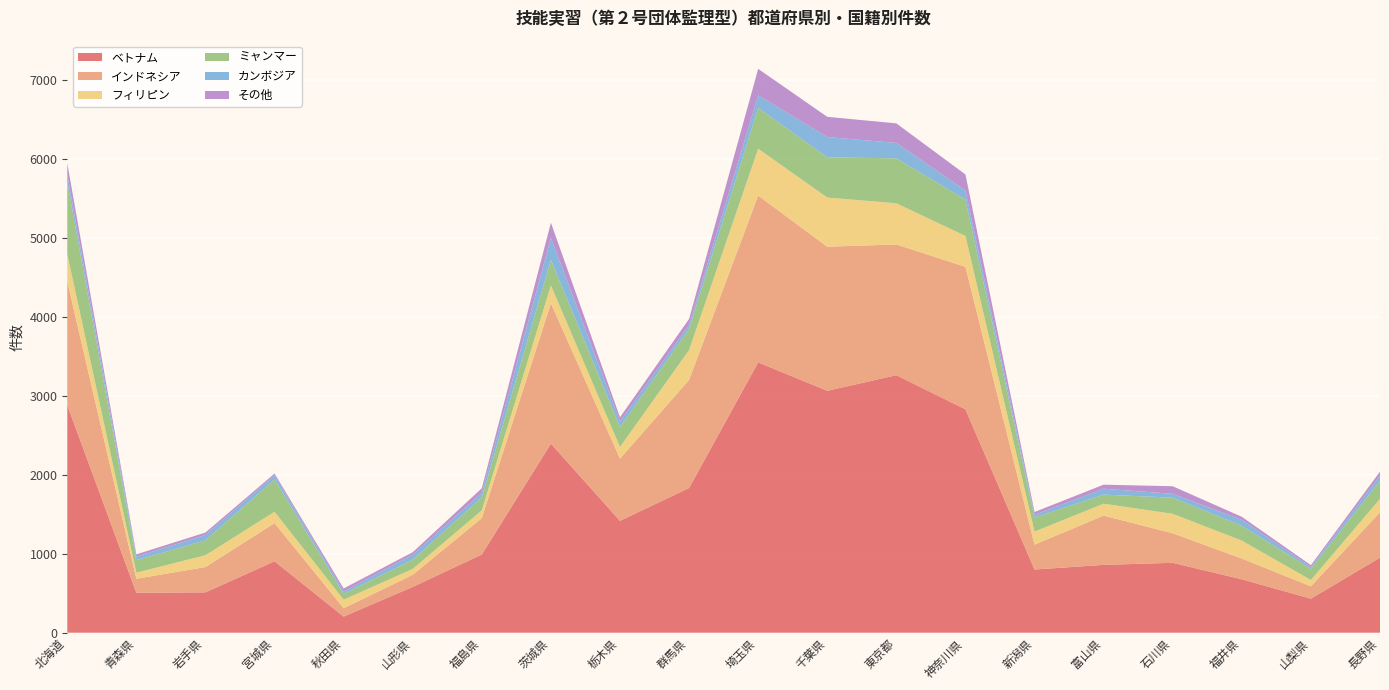

Reading right to left, extract all data points from this chart.

ベトナム: 950	431	676	885	859	800	2827	3260	3062	3422	1832	1416	2394	990	580	204	904	511	505	2882
インドネシア: 575	156	263	374	623	315	1804	1654	1824	2111	1368	788	1776	461	153	106	483	320	178	1564
フィリピン: 170	80	227	246	151	165	391	522	622	594	378	147	226	99	75	108	144	150	77	347
ミャンマー: 228	143	187	204	115	178	459	569	509	517	267	254	322	164	116	75	410	188	158	907
カンボジア: 66	23	76	49	75	33	116	194	257	157	51	67	280	56	64	29	53	68	44	103
その他: 50	22	38	96	51	37	203	248	256	336	76	55	191	59	31	38	21	31	30	139